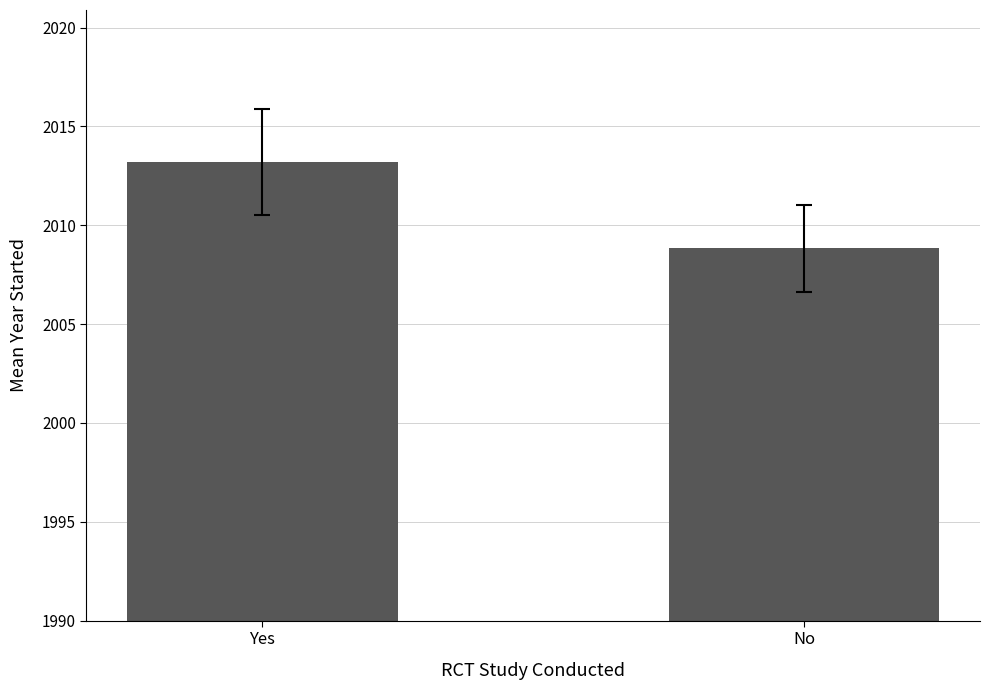

Rank the categories by value from highest to lowest.

Yes, No